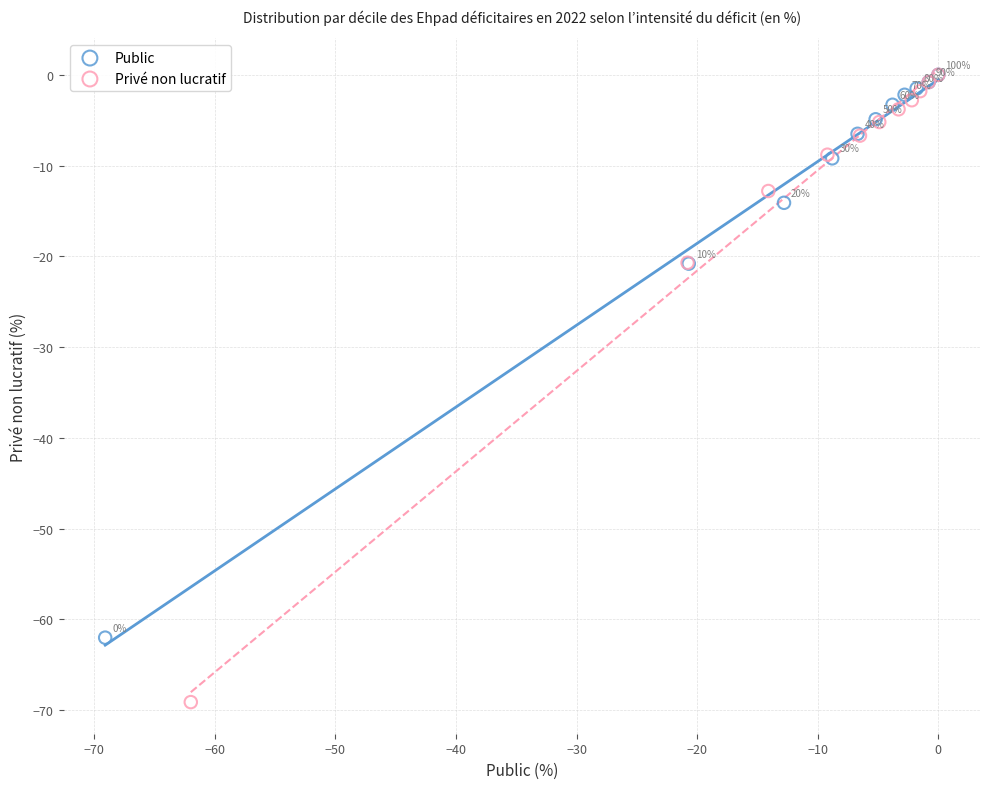

Which series reaches the minimum Y coordinate?

Privé non lucratif